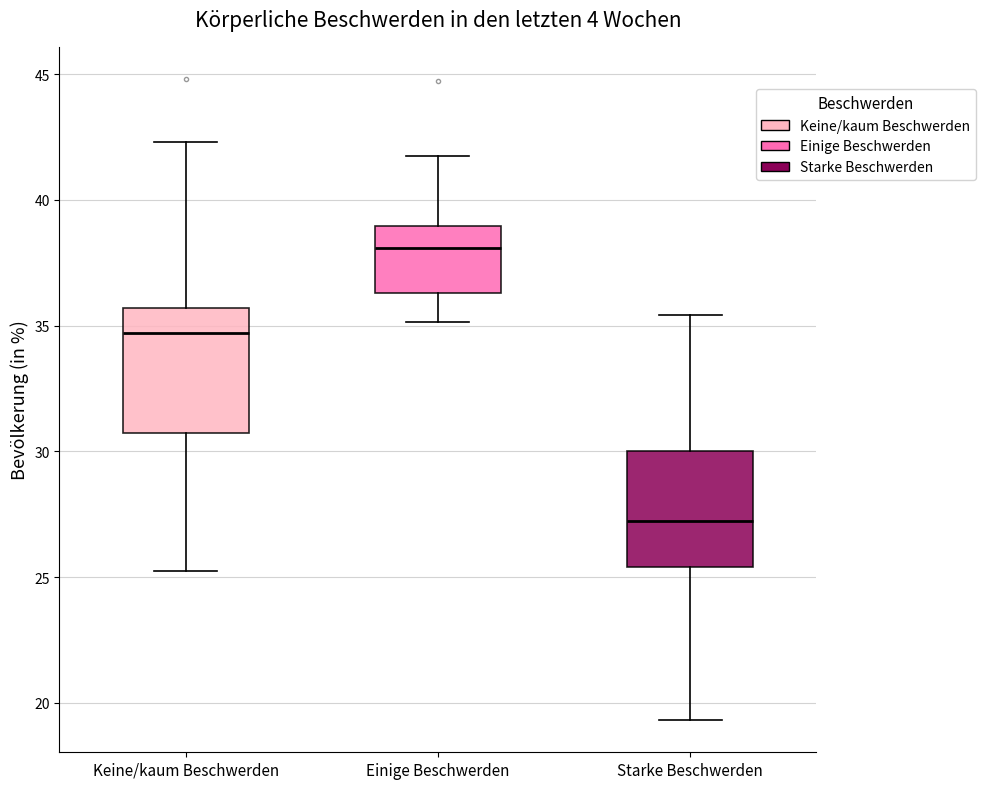

Which box's median line is the highest?

Einige Beschwerden